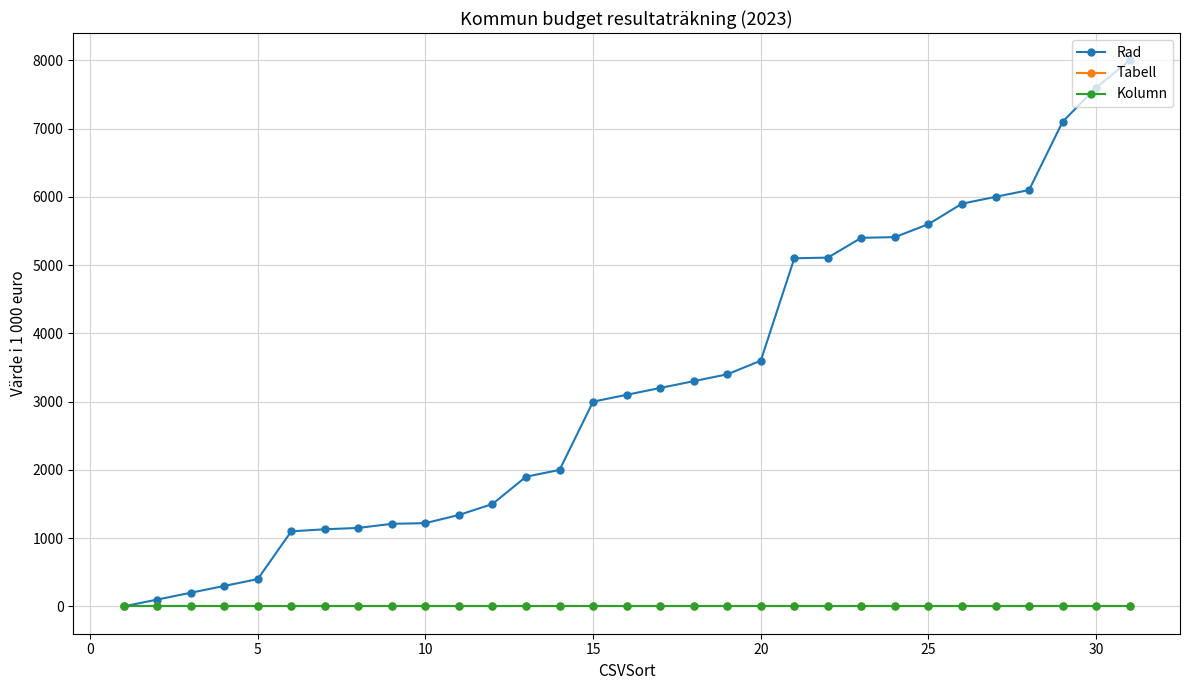

Does the chart have visible grid lines?

Yes